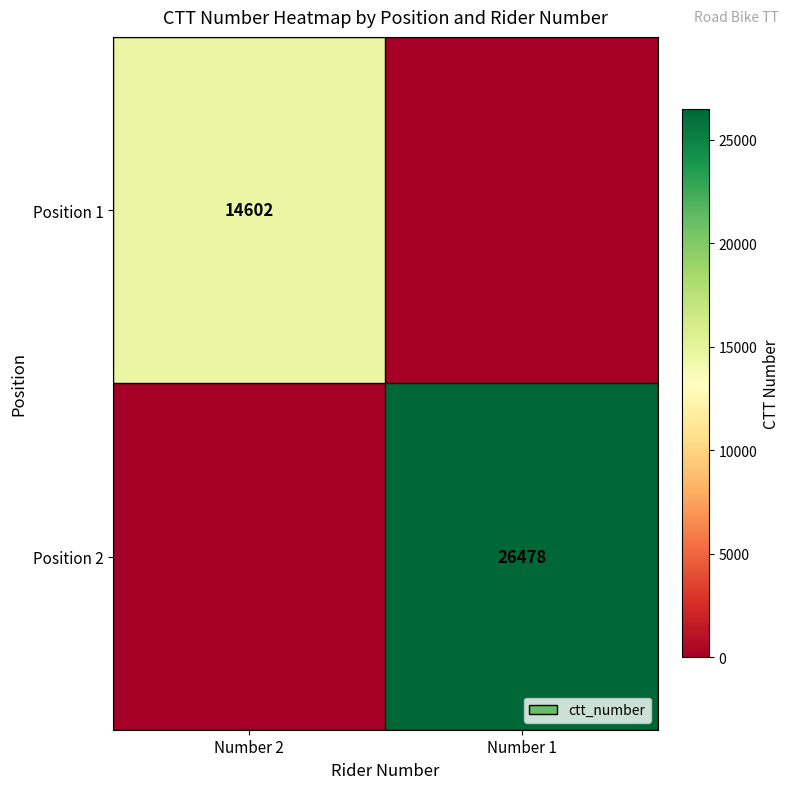

The value of Position 2 at Number 1 is 26478. True or false?

True